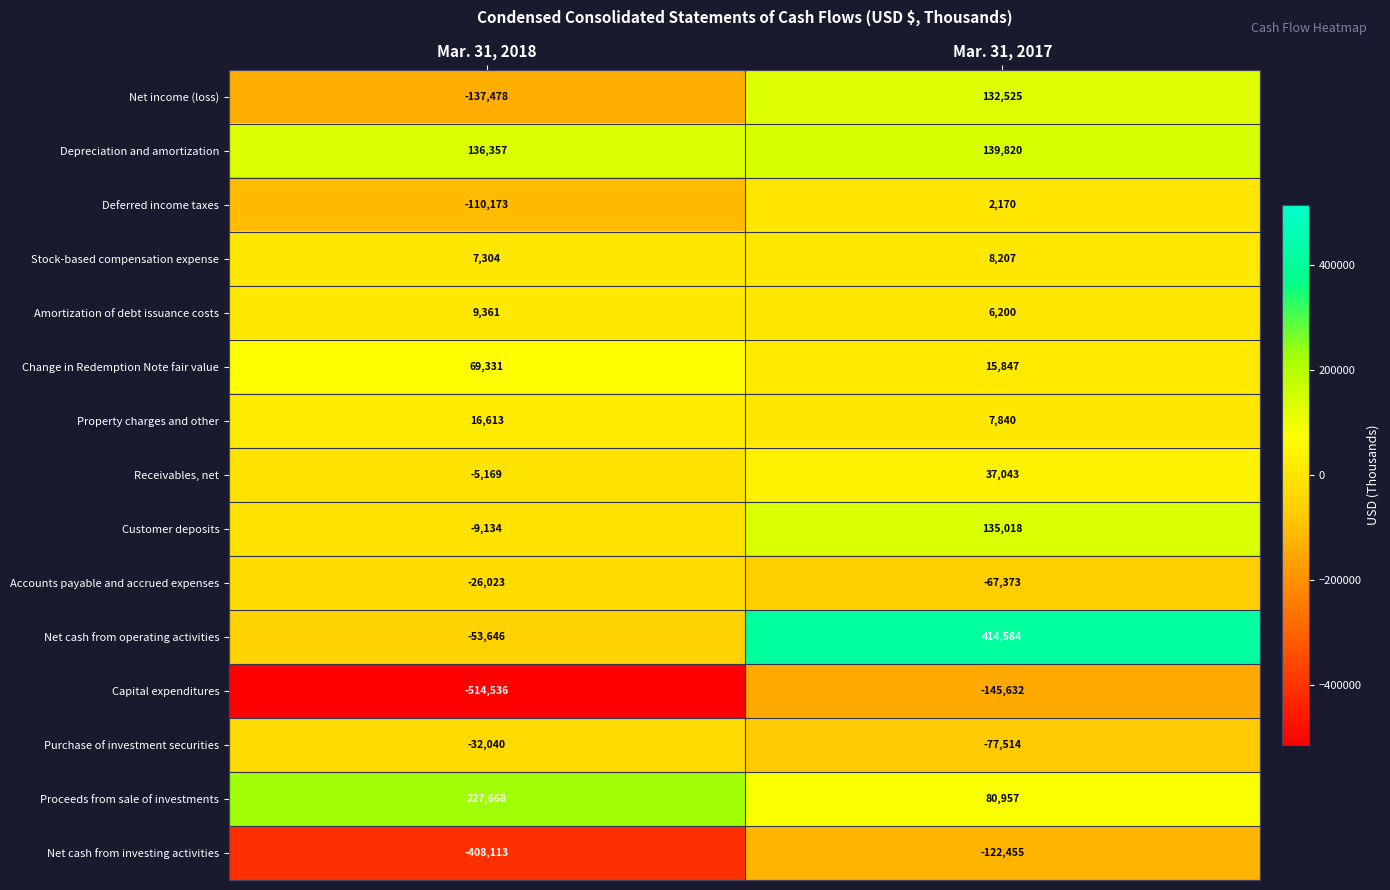

Which category has the highest value across all series?

Mar. 31, 2017